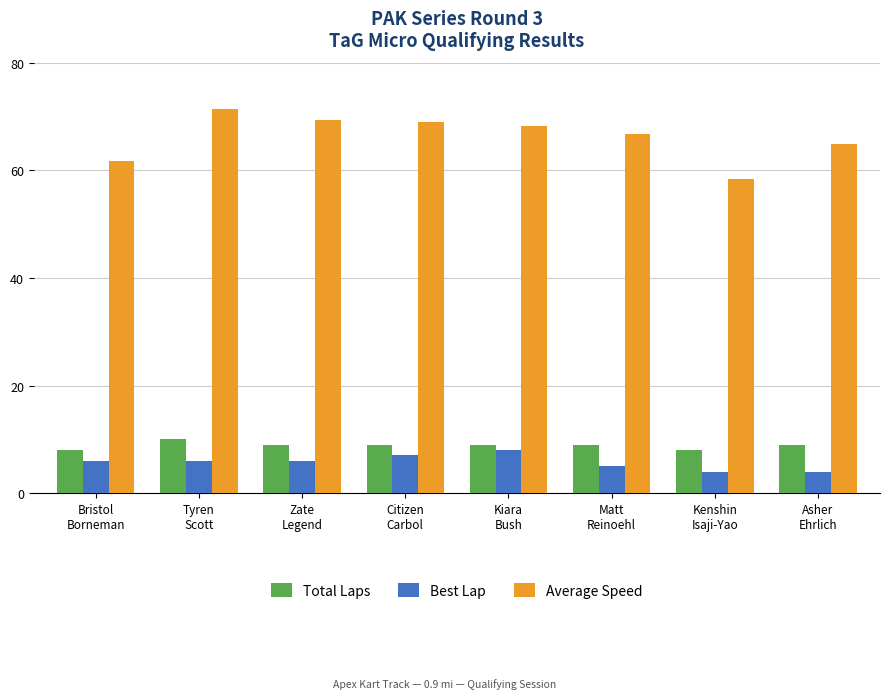

What is the difference between the second highest and minimum values in the Total Laps series?

1.0